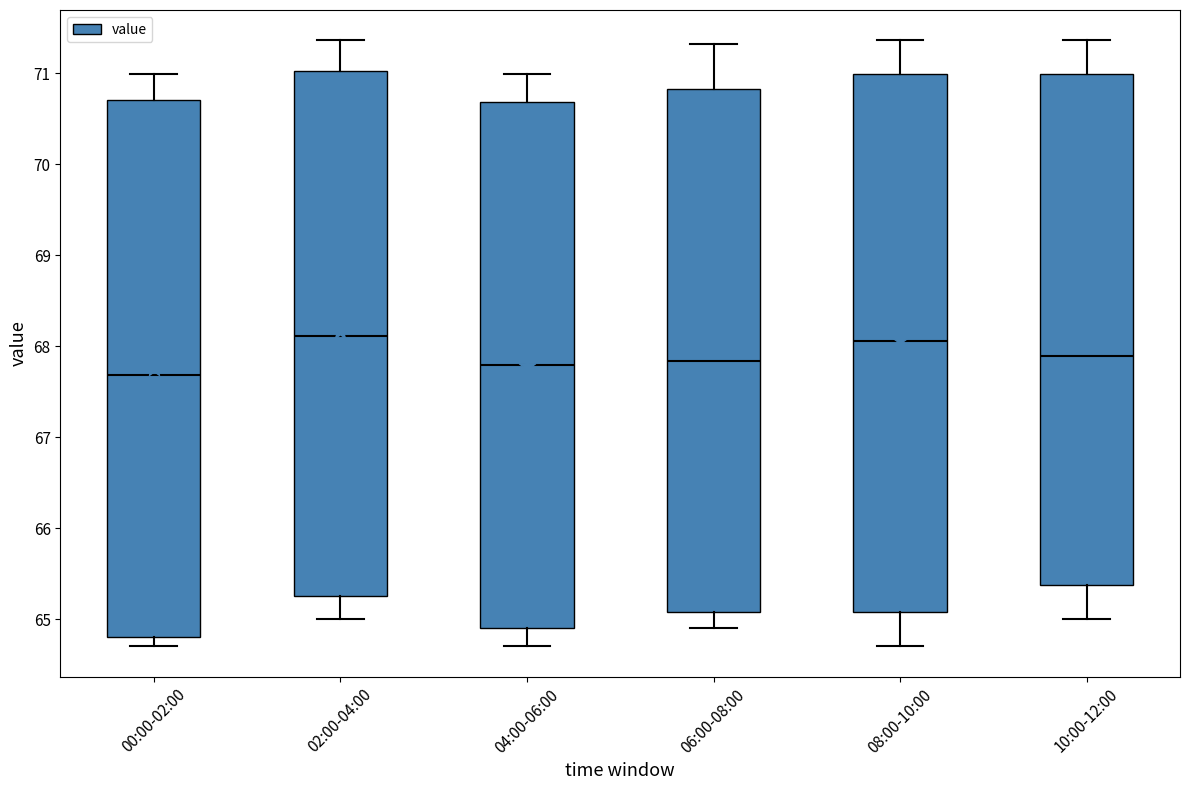

Reading left to right, read every box against the y-axis: the position of its median line, the range the box covers, and the ends of its whiskers. The values are not printed on the chart, so give them approximately, as read against the axis.

00:00-02:00: median 67.7, box 64.8 to 70.7, whiskers 64.7 to 71.0
02:00-04:00: median 68.1, box 65.3 to 71.0, whiskers 65.0 to 71.4
04:00-06:00: median 67.8, box 64.9 to 70.7, whiskers 64.7 to 71.0
06:00-08:00: median 67.8, box 65.1 to 70.8, whiskers 64.9 to 71.3
08:00-10:00: median 68.1, box 65.1 to 71.0, whiskers 64.7 to 71.4
10:00-12:00: median 67.9, box 65.4 to 71.0, whiskers 65.0 to 71.4